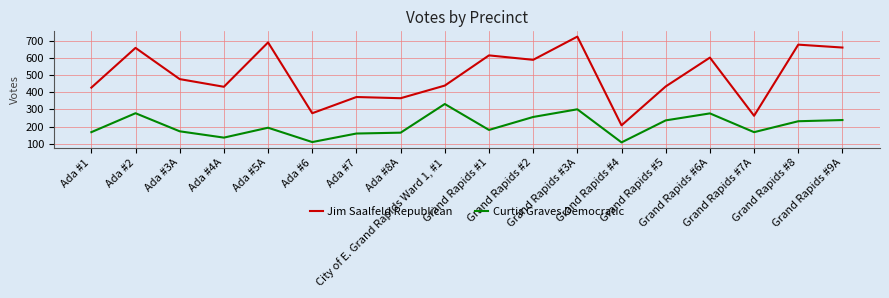

True or false: Jim Saalfeld Republican and Curtis Graves Democratic intersect in this chart.

False